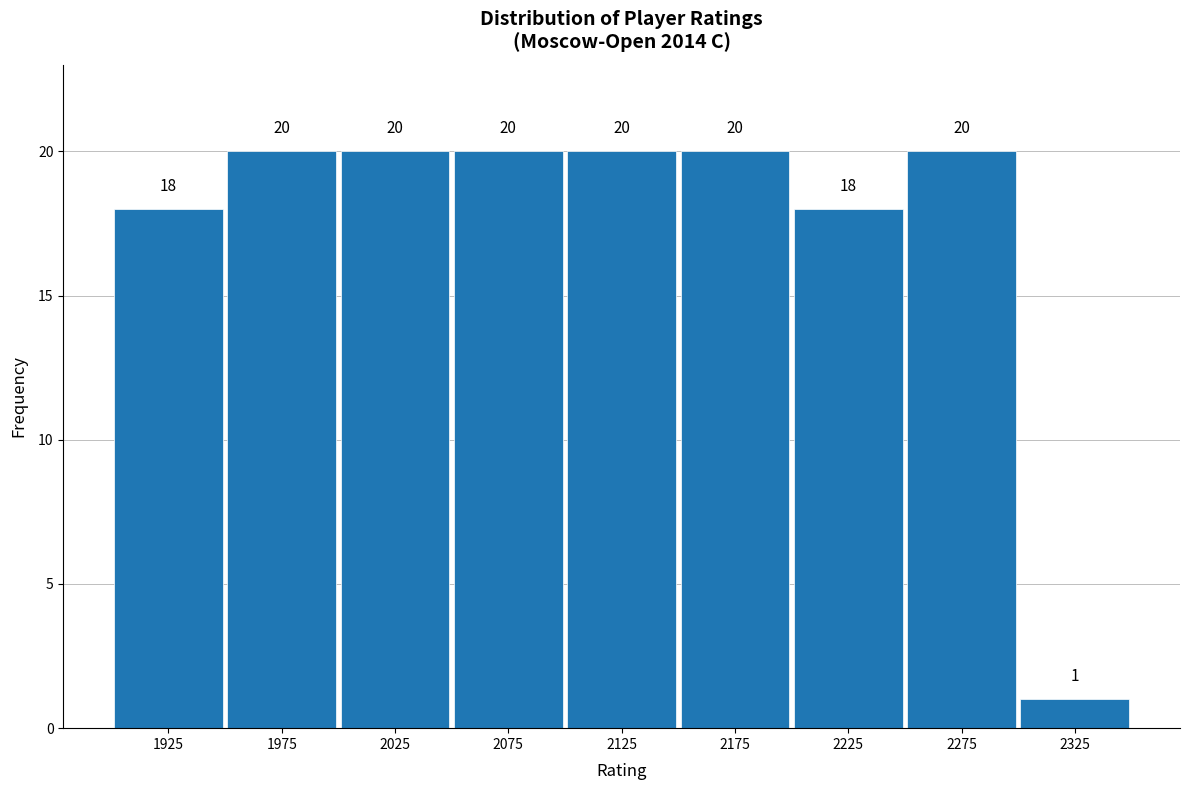

Reading left to right, transcribe this chart: for each bar, give the range it covers on the x-axis and its height.

1900 to 1950: 18
1950 to 2000: 20
2000 to 2050: 20
2050 to 2100: 20
2100 to 2150: 20
2150 to 2200: 20
2200 to 2250: 18
2250 to 2300: 20
2300 to 2350: 1